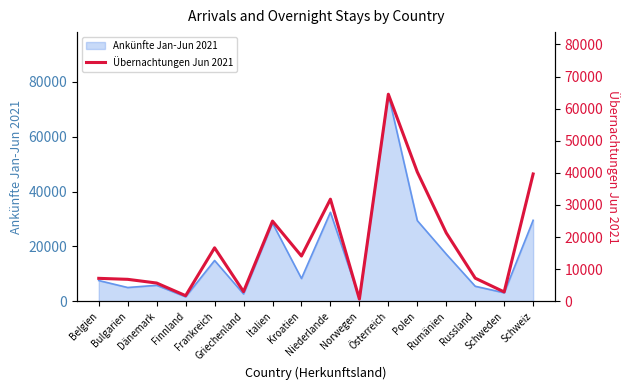

What is the value of the 1st point from the left?

7138